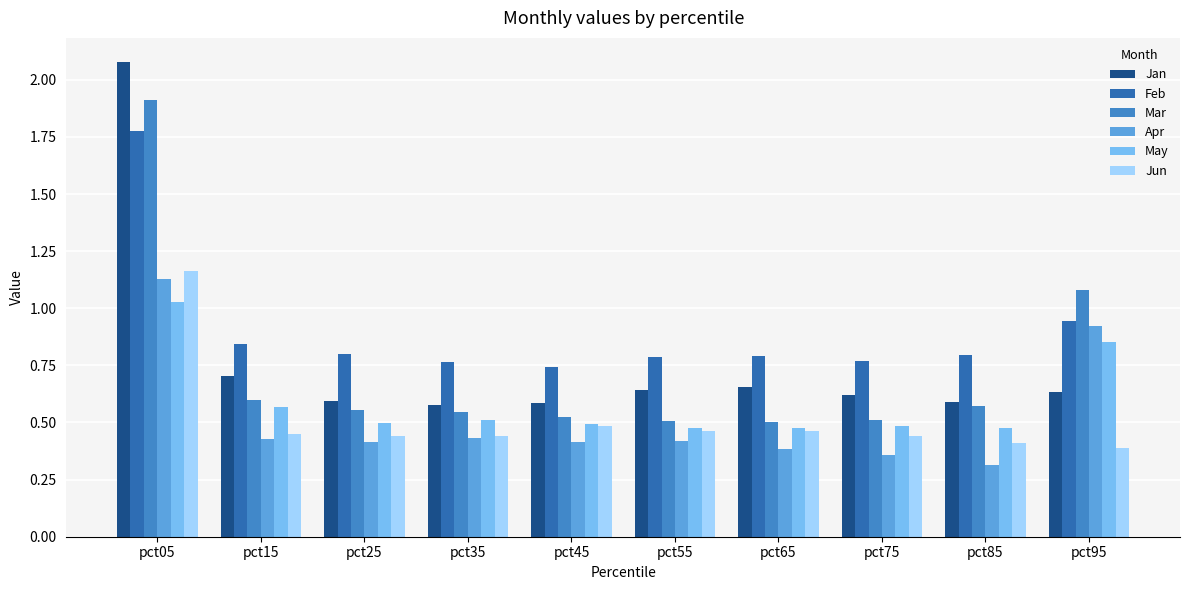

Count the Jan values in the range 0 to 1.

9